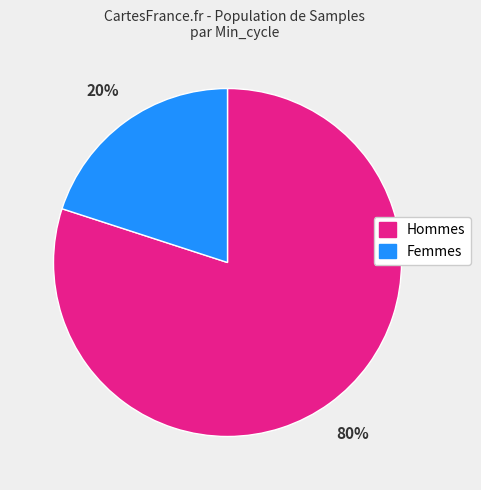

To the nearest percent, what is the average slice percentage?

50%